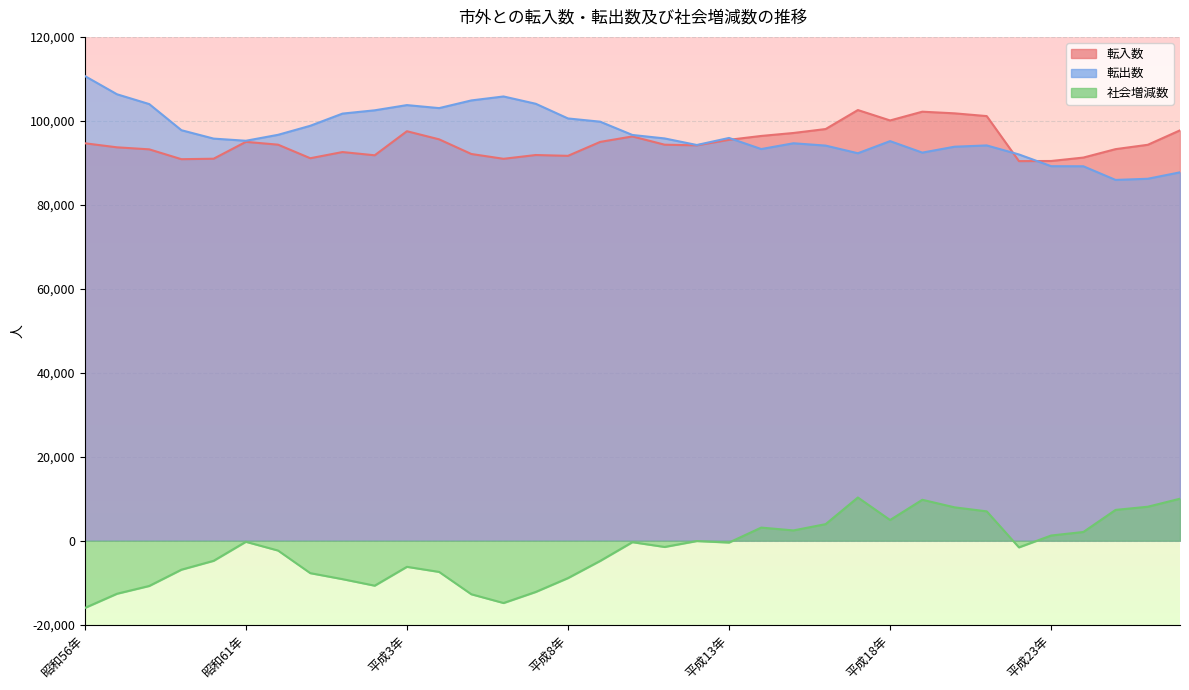

Which label corresponds to the smallest value in the chart?

昭和56年